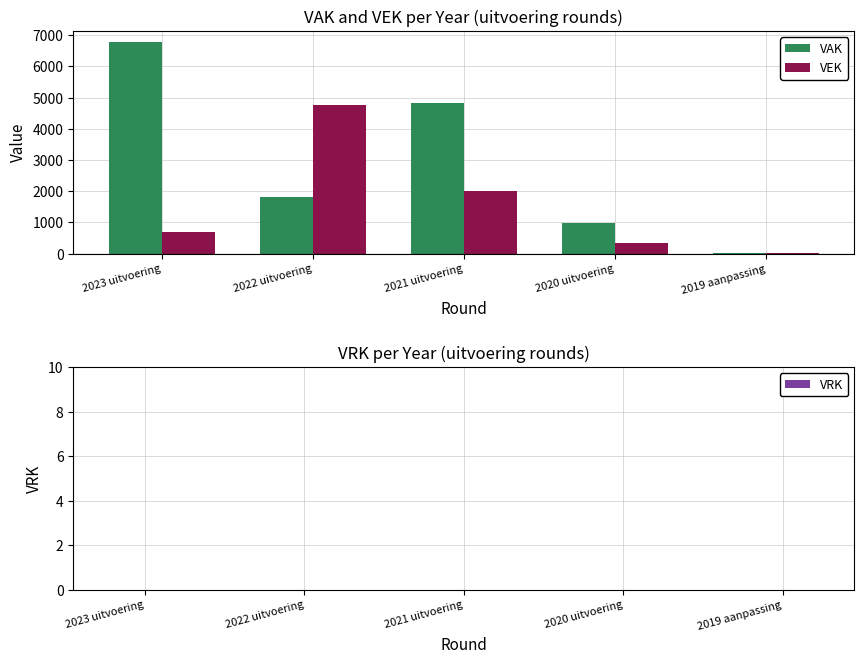

Rank the series at 2021 uitvoering from lowest to highest value.

VEK, VAK